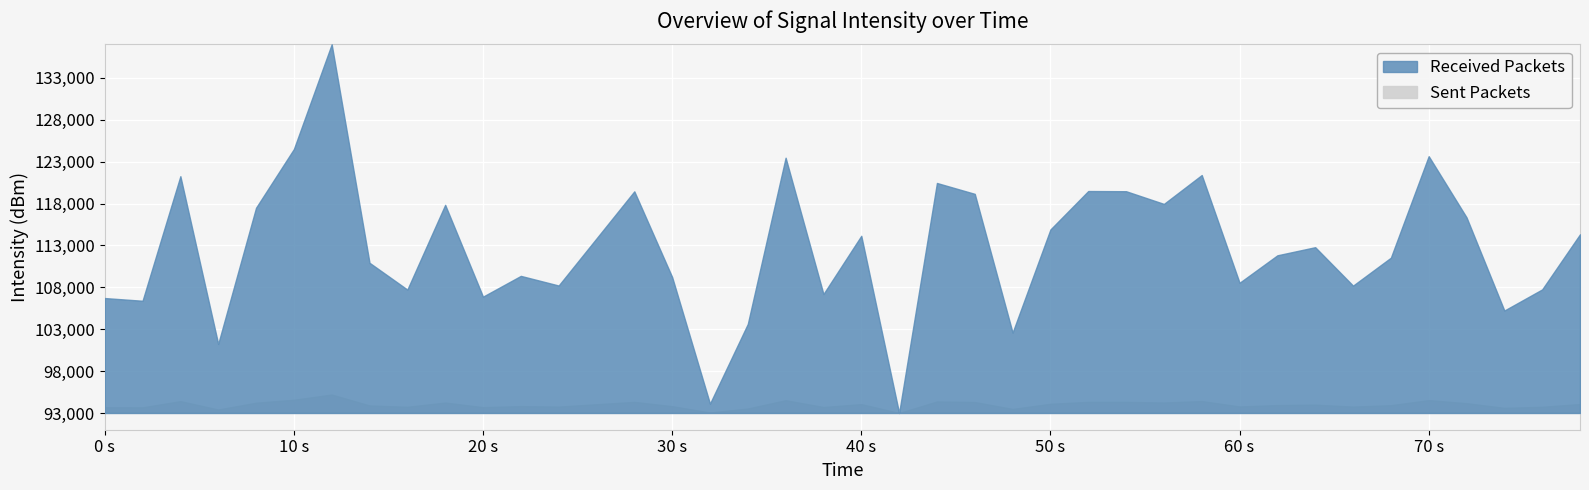

List the labels in order of value, largest first.

6, 5, 35, 18, 29, 2, 22, 26, 27, 14, 23, 28, 9, 4, 36, 25, 39, 20, 13, 32, 31, 34, 7, 11, 15, 30, 12, 33, 38, 8, 19, 10, 0, 1, 37, 17, 24, 3, 16, 21